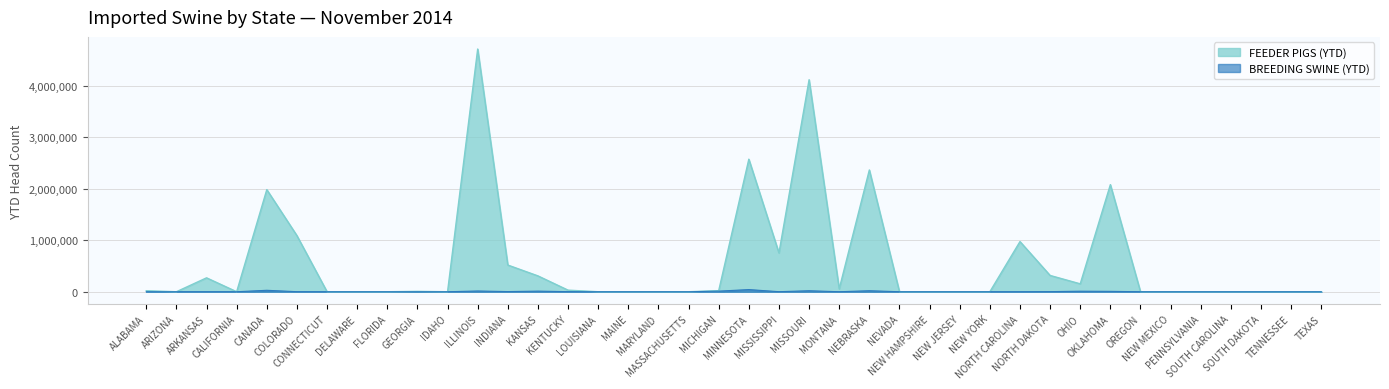

Is it true that BREEDING SWINE (YTD) equals 27145 at OREGON?

False